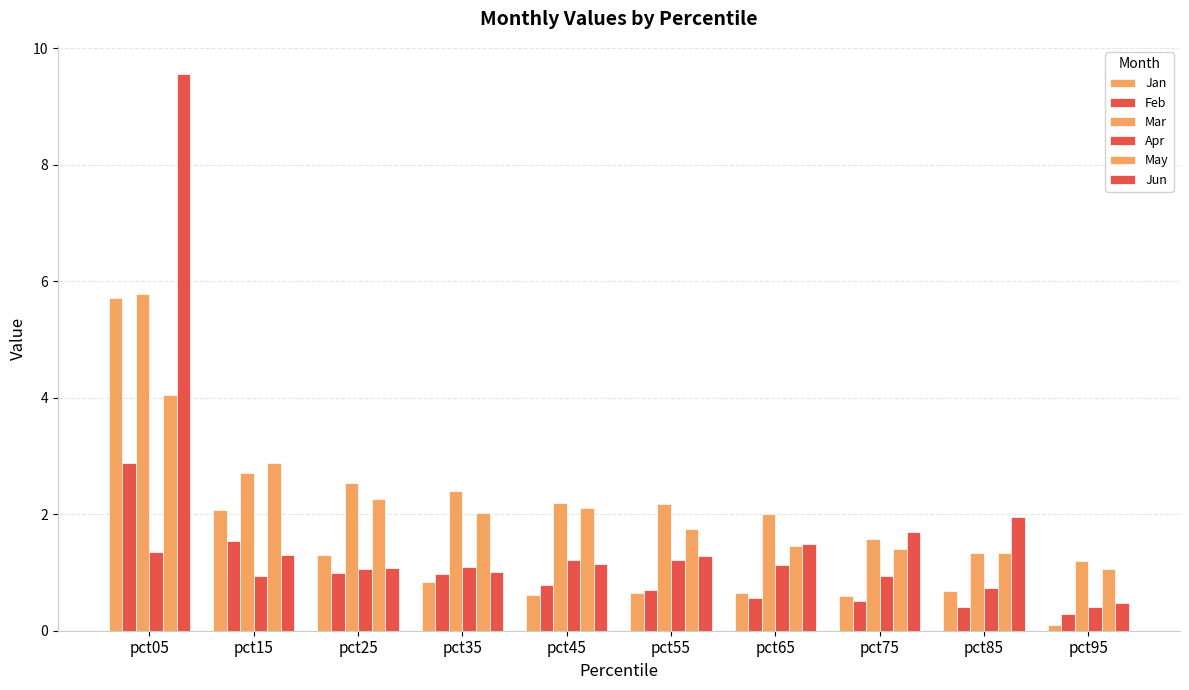

Are the bars grouped side by side (vs. stacked)?

Yes